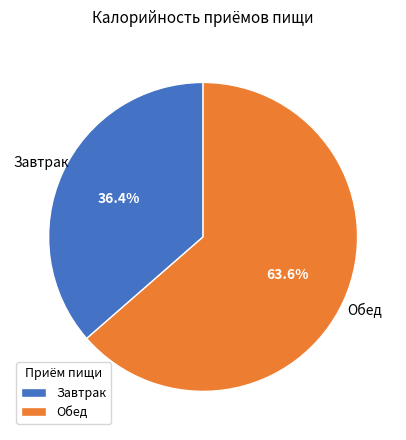

How many slices are in this pie chart?

2